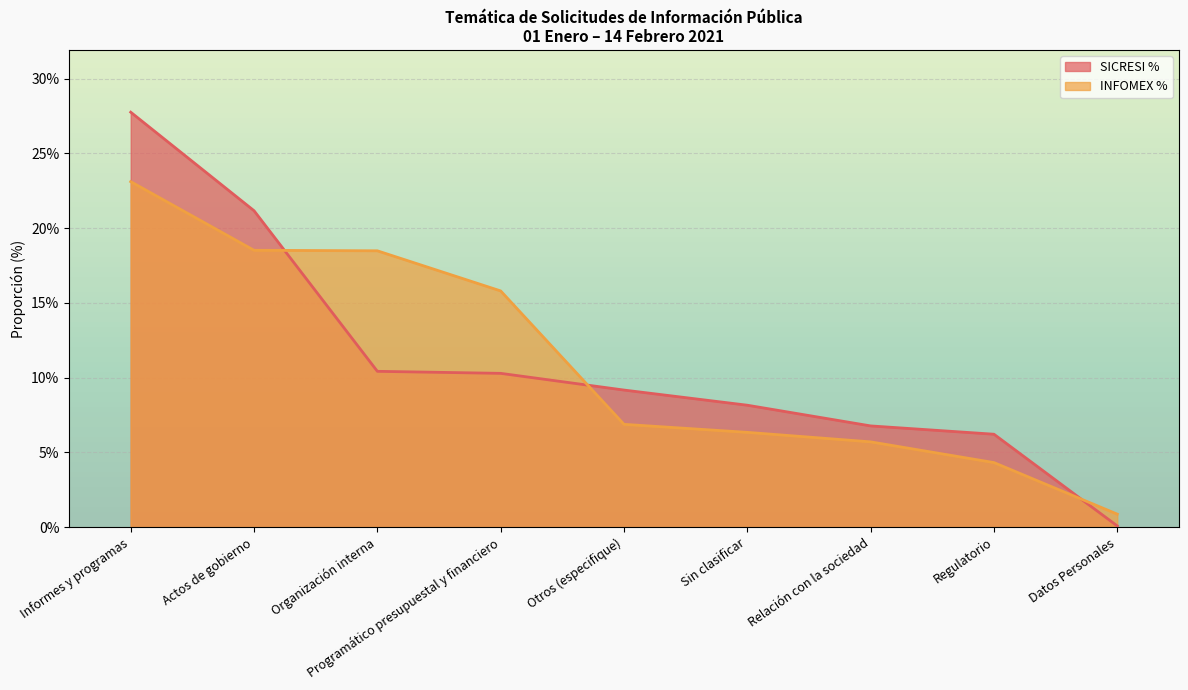

Rank the series at Organización interna from highest to lowest value.

INFOMEX %, SICRESI %